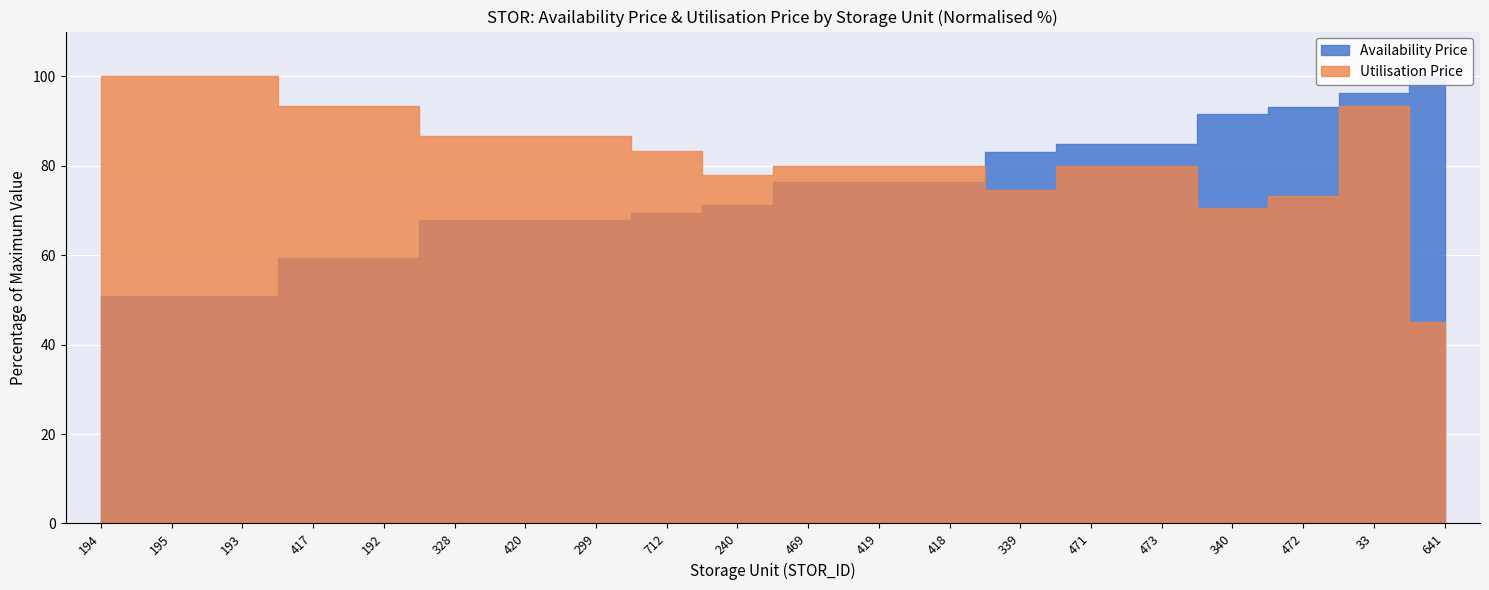

Reading left to right, what are all the values shown in this chart?

Availability Price: 194=50.8	195=50.8	193=50.8	417=59.3	192=59.3	328=67.8	420=67.8	299=67.8	712=69.5	240=71.2	469=76.3	419=76.3	418=76.3	339=83.1	471=84.7	473=84.7	340=91.5	472=93.2	33=96.3	641=100.0
Utilisation Price: 194=100.0	195=100.0	193=100.0	417=93.3	192=93.3	328=86.7	420=86.7	299=86.7	712=83.3	240=78.0	469=80.0	419=80.0	418=80.0	339=74.6	471=80.0	473=80.0	340=70.6	472=73.3	33=93.3	641=45.0